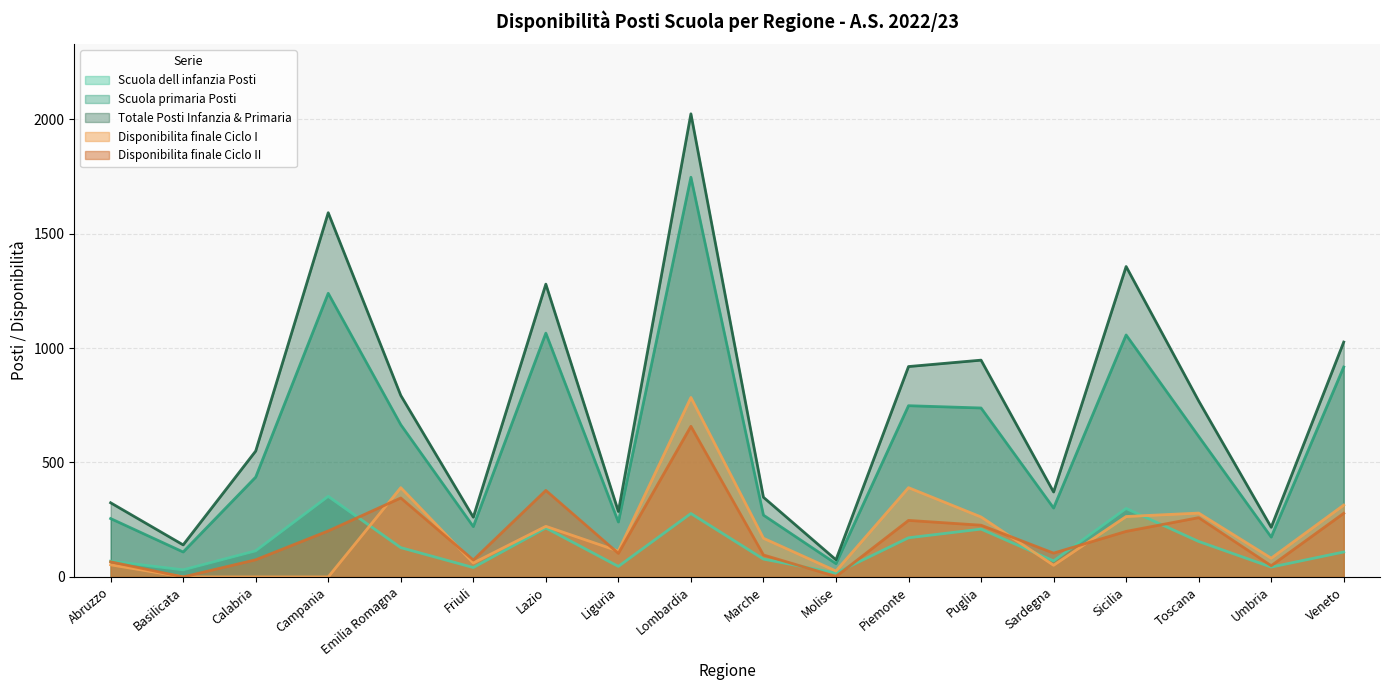

What is the difference between the Scuola primaria Posti values at Campania and Marche?

969